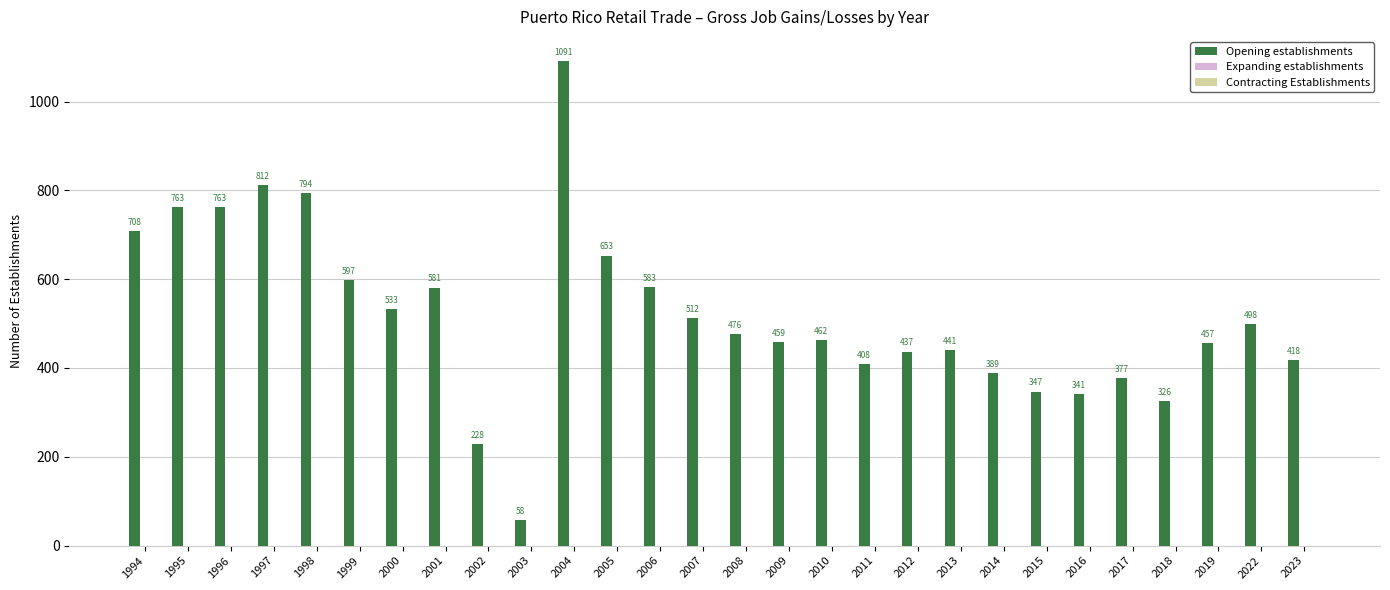

How many series are shown in this chart?

1